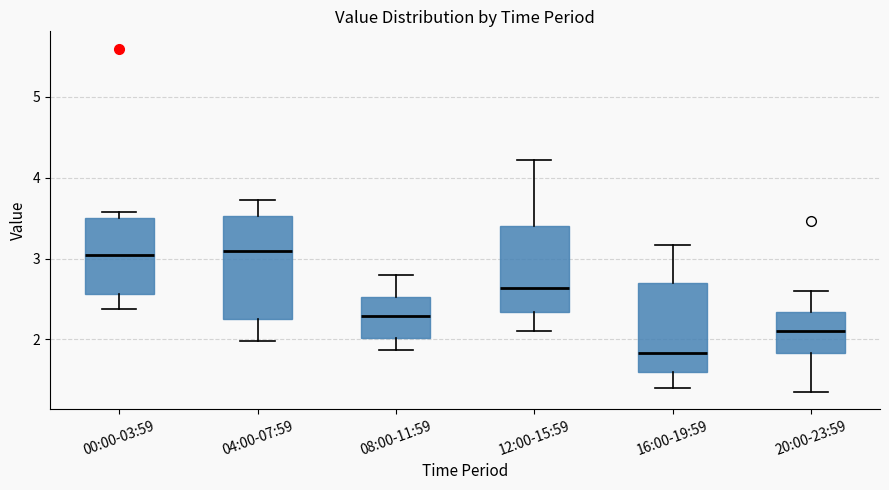

Reading left to right, read every box against the y-axis: the position of its median line, the range the box covers, and the ends of its whiskers. The values are not printed on the chart, so give them approximately, as read against the axis.

00:00-03:59: median 3.1, box 2.6 to 3.5, whiskers 2.4 to 3.6
04:00-07:59: median 3.1, box 2.3 to 3.5, whiskers 2.0 to 3.7
08:00-11:59: median 2.3, box 2.0 to 2.5, whiskers 1.9 to 2.8
12:00-15:59: median 2.6, box 2.3 to 3.4, whiskers 2.1 to 4.2
16:00-19:59: median 1.8, box 1.6 to 2.7, whiskers 1.4 to 3.2
20:00-23:59: median 2.1, box 1.8 to 2.3, whiskers 1.4 to 2.6